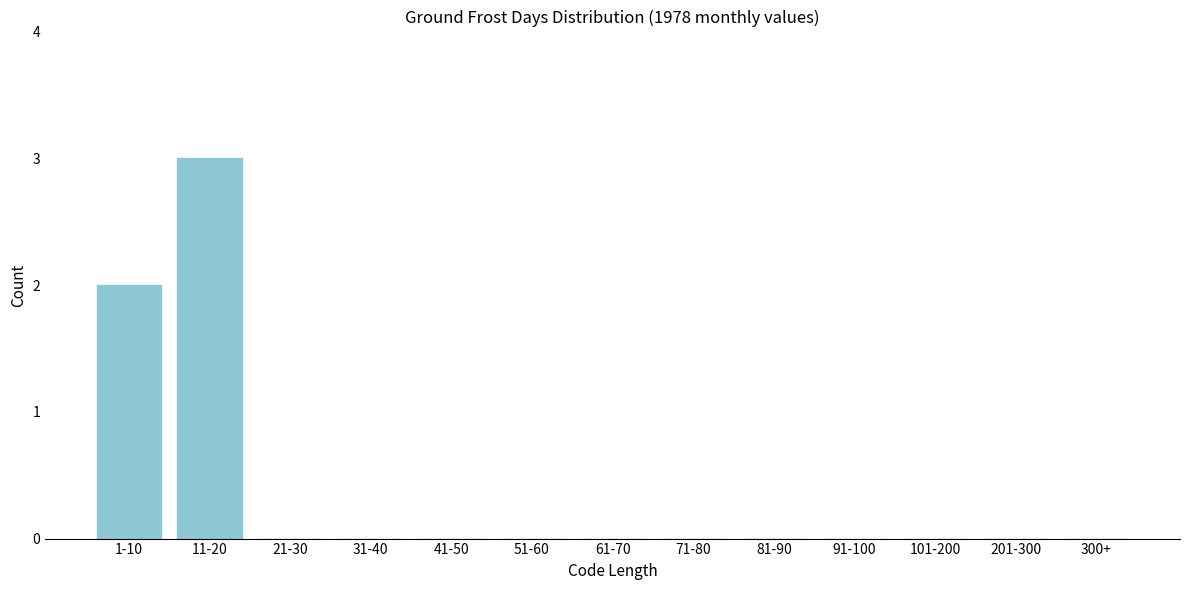

Reading right to left, transcribe all the data shown in this chart.

300+=0	201-300=0	101-200=0	91-100=0	81-90=0	71-80=0	61-70=0	51-60=0	41-50=0	31-40=0	21-30=0	11-20=3	1-10=2